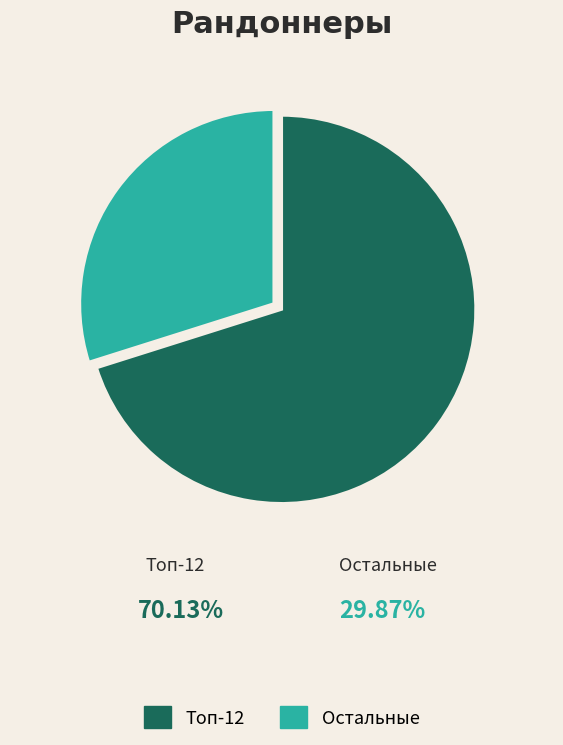

Does any single category account for the majority?

Yes